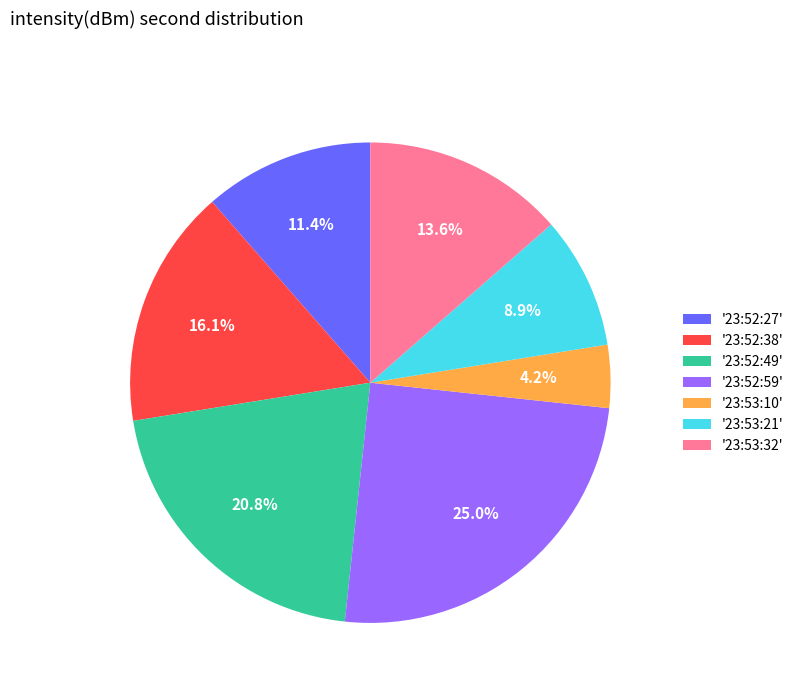

Which category has the biggest portion of the pie?

'23:52:59'